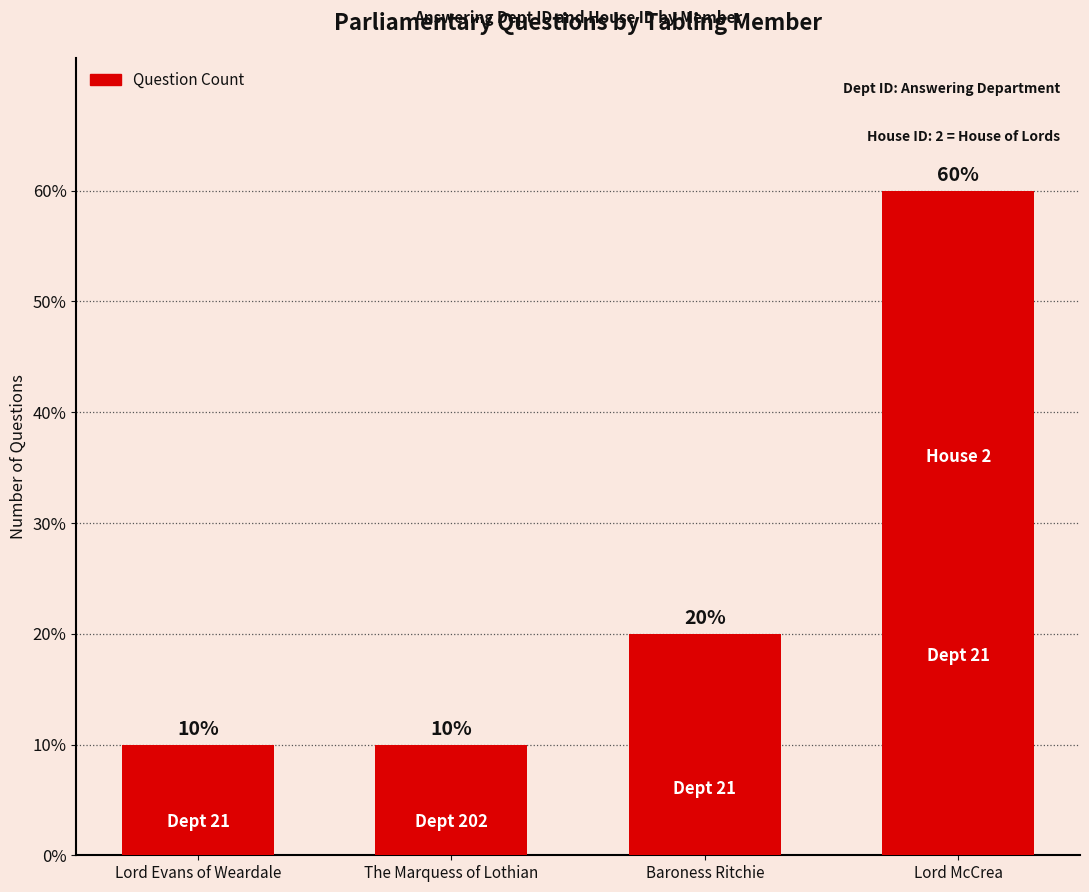

Reading left to right, list all the values displayed in this chart.

Lord Evans of Weardale=1	The Marquess of Lothian=1	Baroness Ritchie=2	Lord McCrea=6